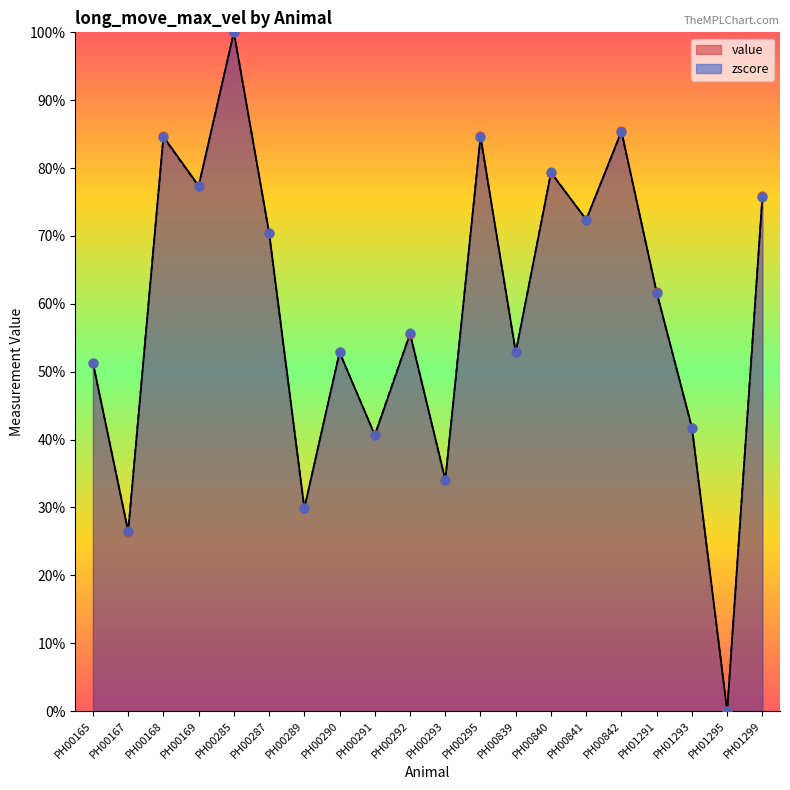

Which series contains the lowest Y value?

value